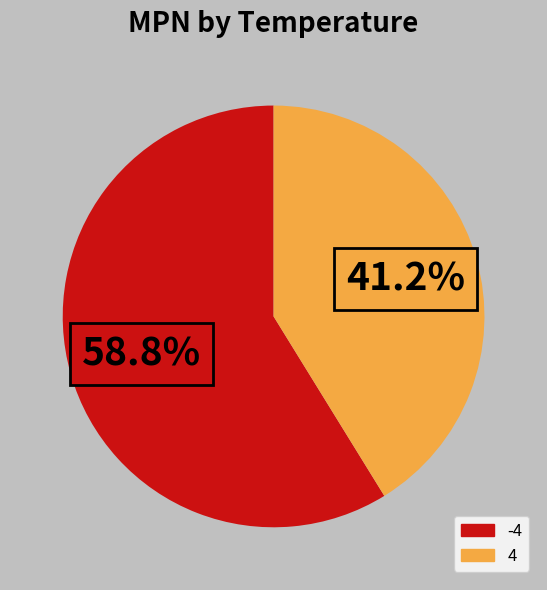

Which slice is the smallest?

4